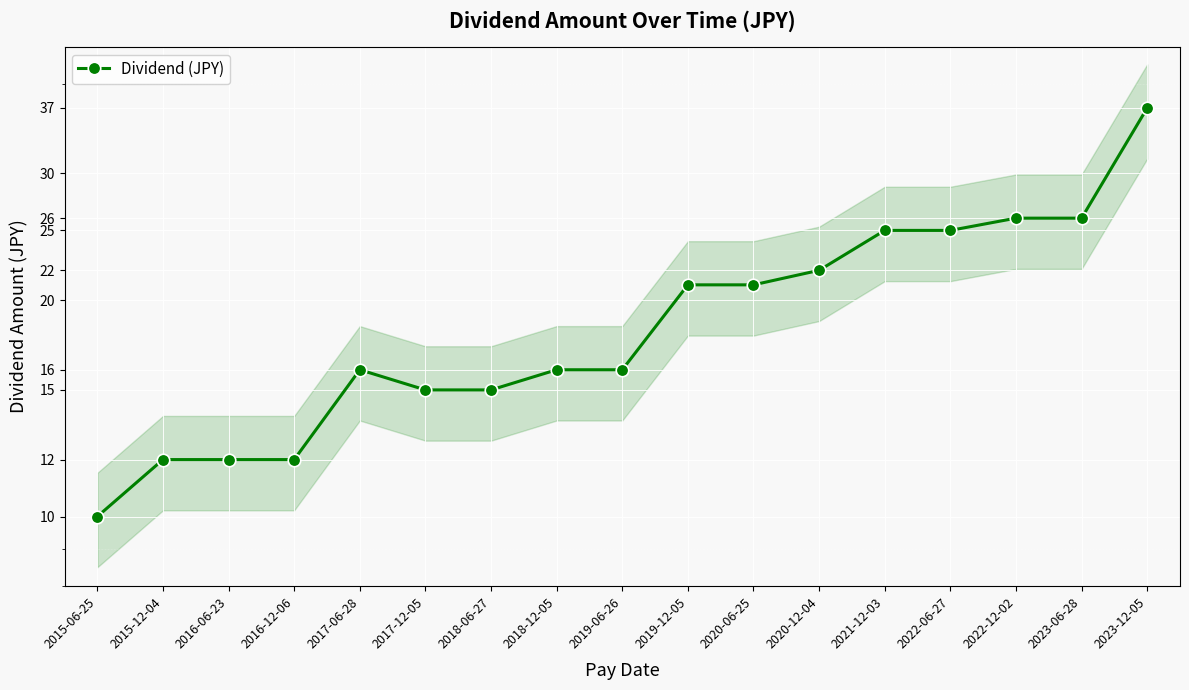

Rank the categories by value from highest to lowest.

2023-12-05, 2022-12-02, 2023-06-28, 2021-12-03, 2022-06-27, 2020-12-04, 2019-12-05, 2020-06-25, 2017-06-28, 2018-12-05, 2019-06-26, 2017-12-05, 2018-06-27, 2015-12-04, 2016-06-23, 2016-12-06, 2015-06-25